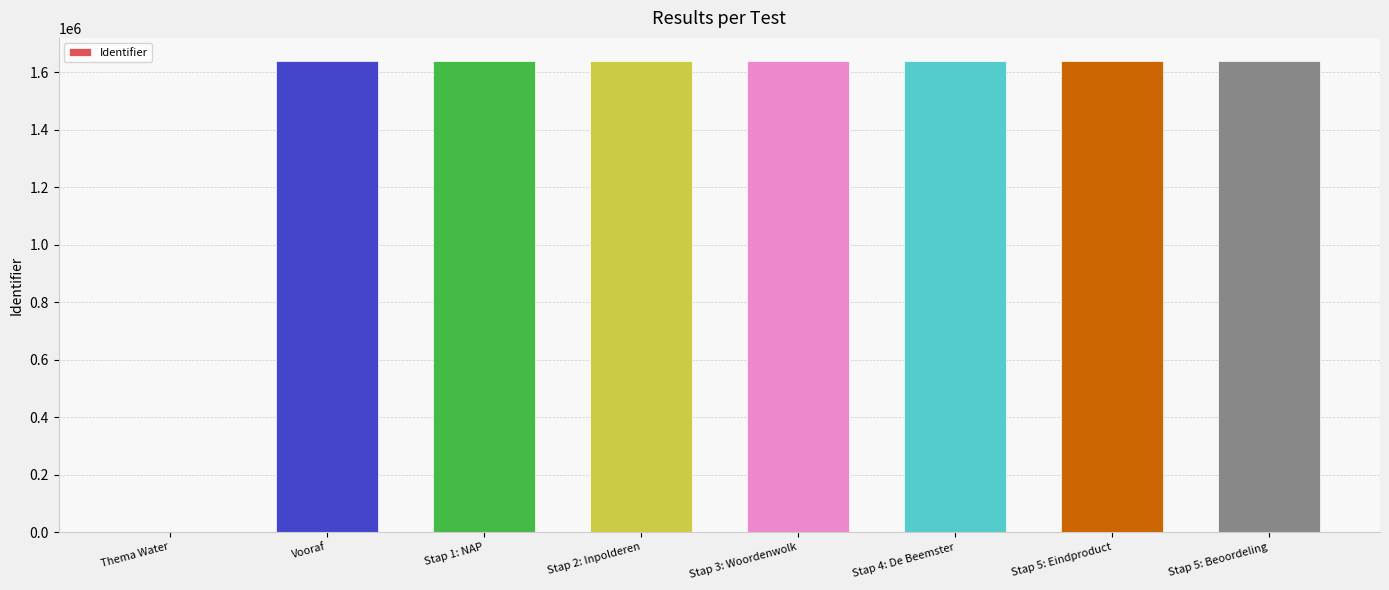

The chart shows a value of 1637150 at Stap 3: Woordenwolk. True or false?

True